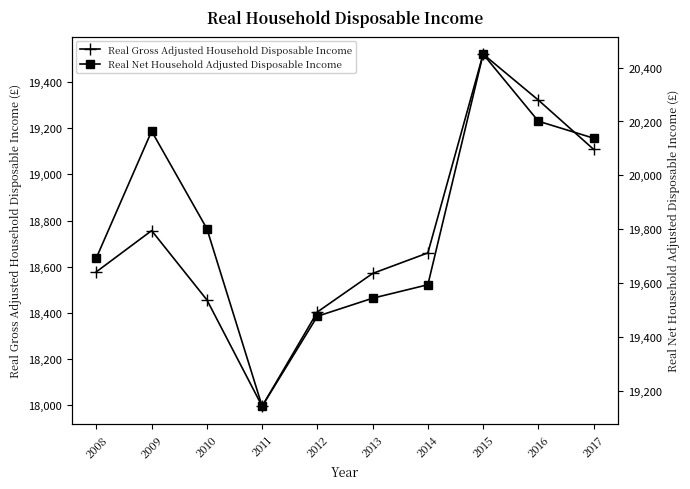

What is the approximate value of Real Gross Adjusted Household Disposable Income at 2016?

19322.1